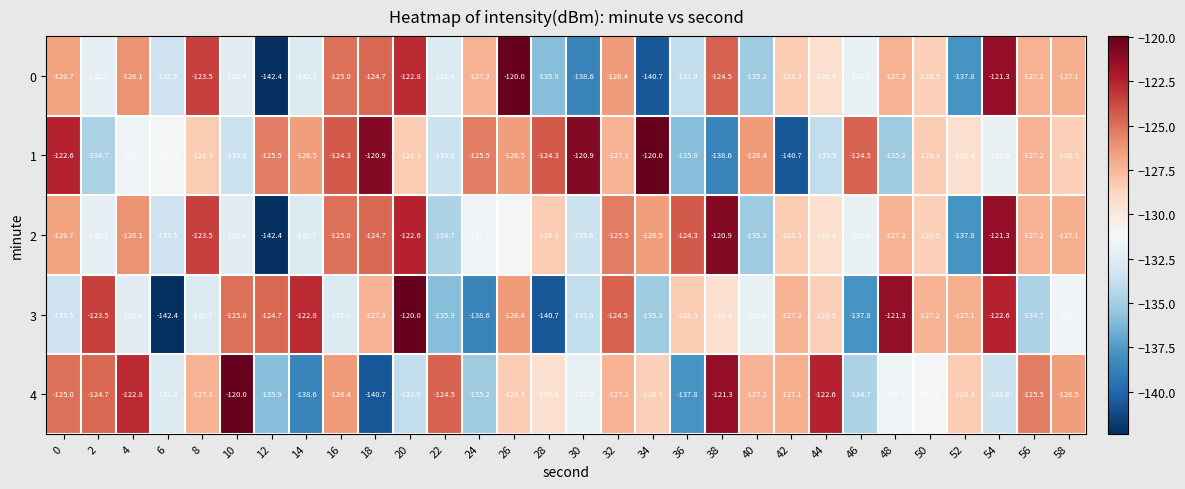

Which series has the largest total across all categories?

1